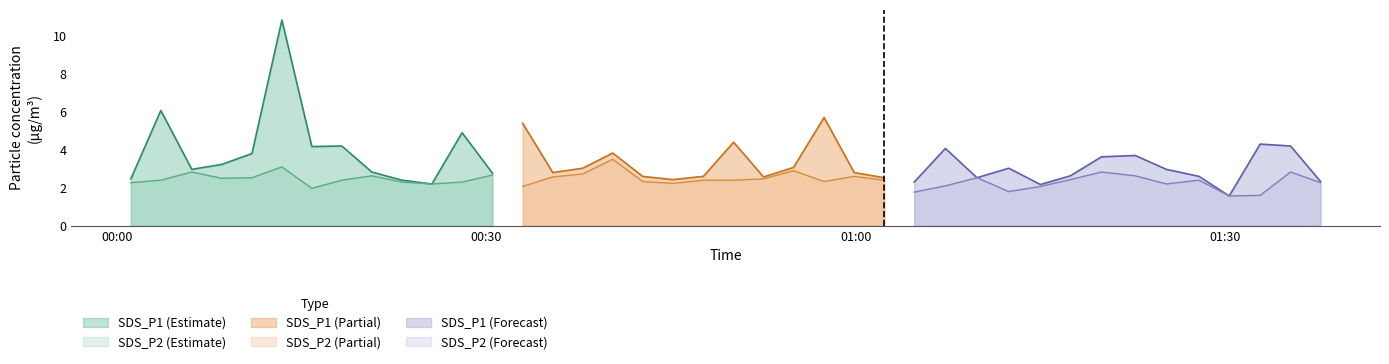

True or false: SDS_P1 has a value of 1.8 at 7.

False